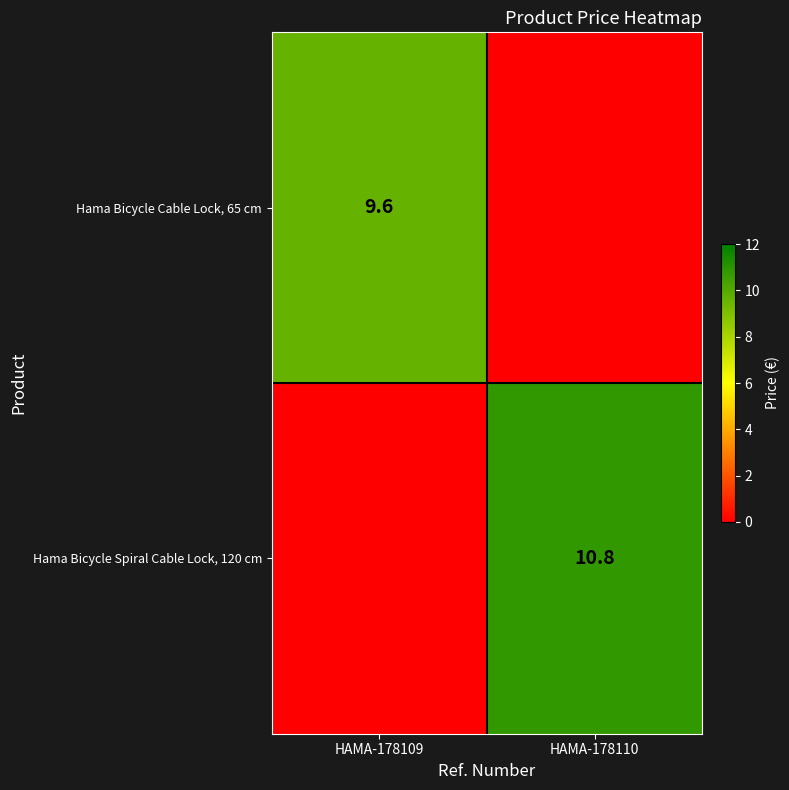

Between HAMA-178110 and HAMA-178109, which is larger?

HAMA-178109